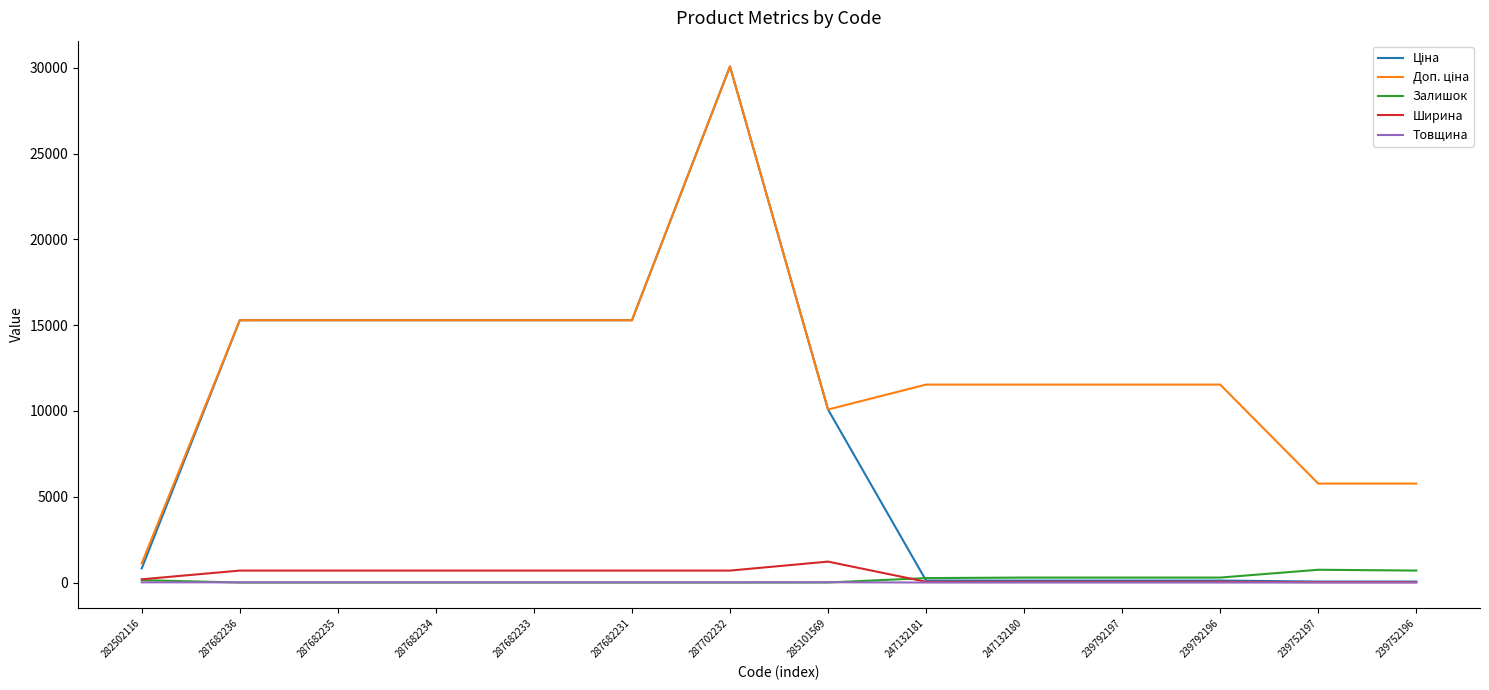

What is the average value of the Товщина series?

7.7